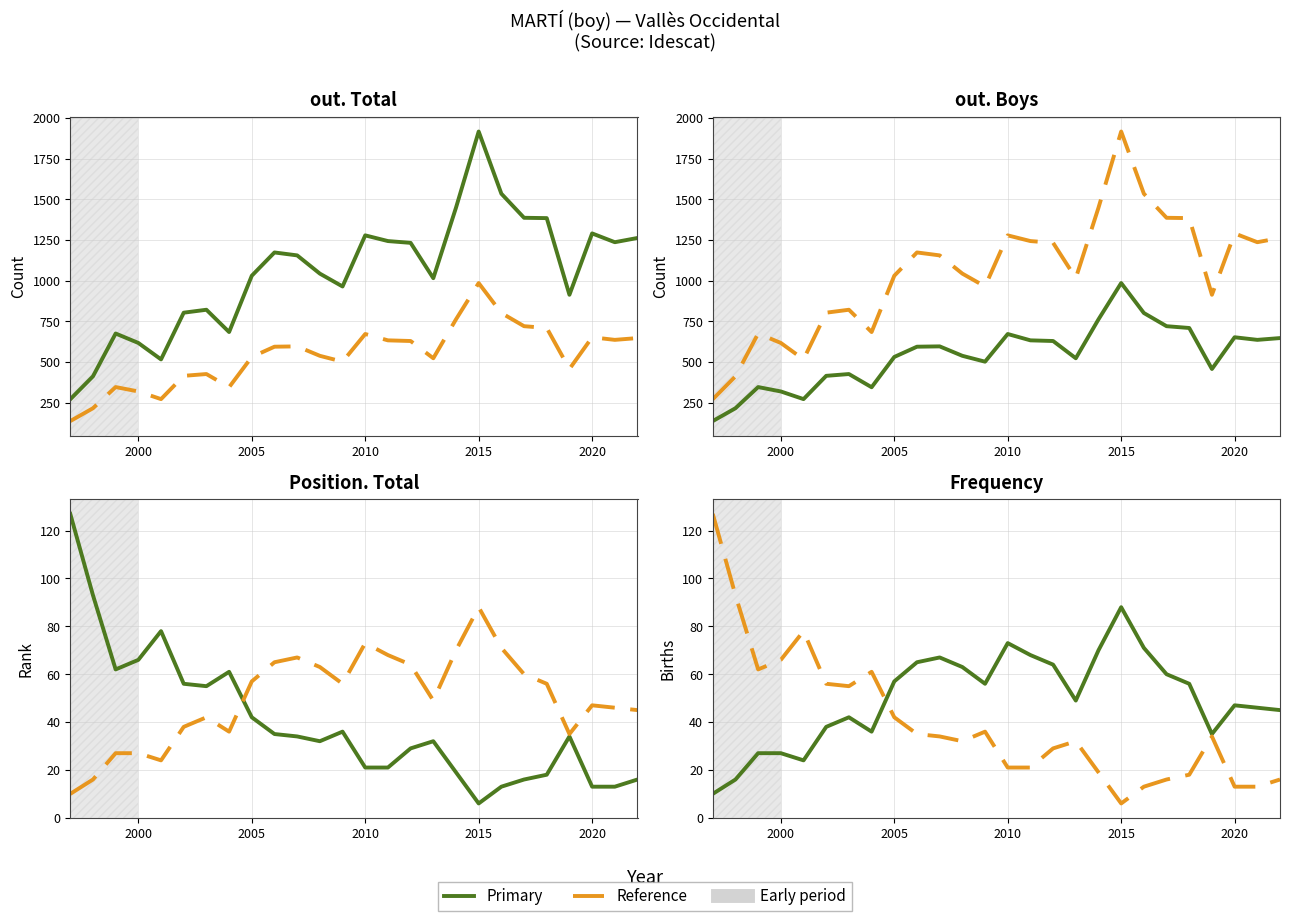

Is the value of Position. Total at 2009 greater than the value of out. Total at 2020?

No